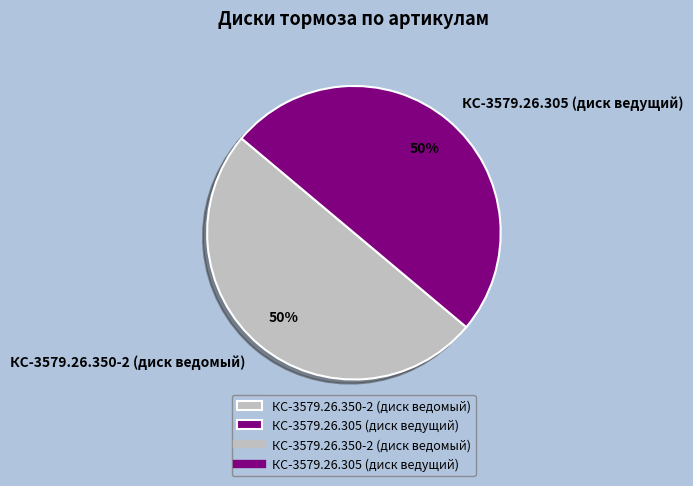

Approximately how many times larger is the value at КС-3579.26.305 (диск ведущий) compared to КС-3579.26.350-2 (диск ведомый)?

1.0